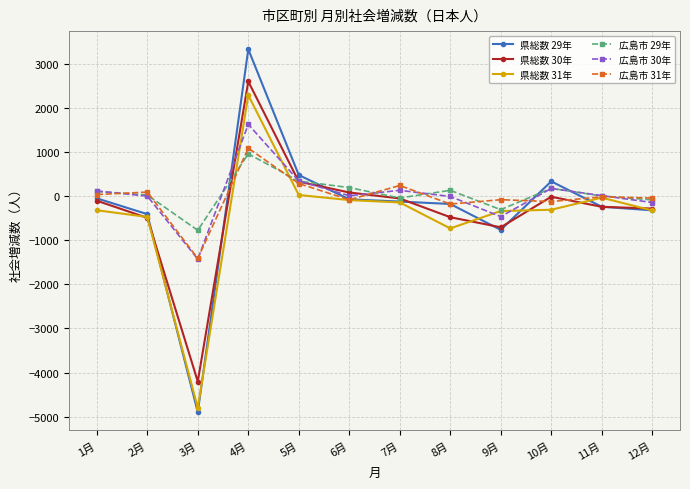

What position from the right is 10月?

3